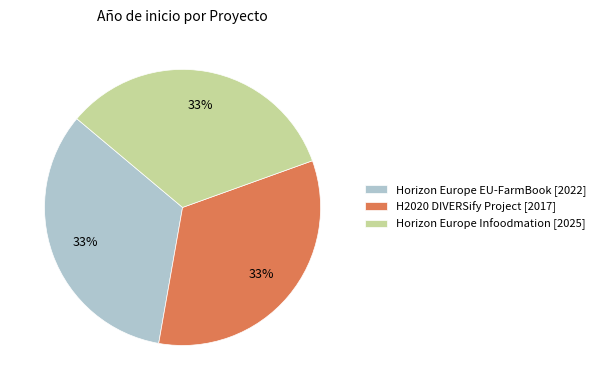

Does H2020 DIVERSify Project [2017] represent more than half of the total?

No